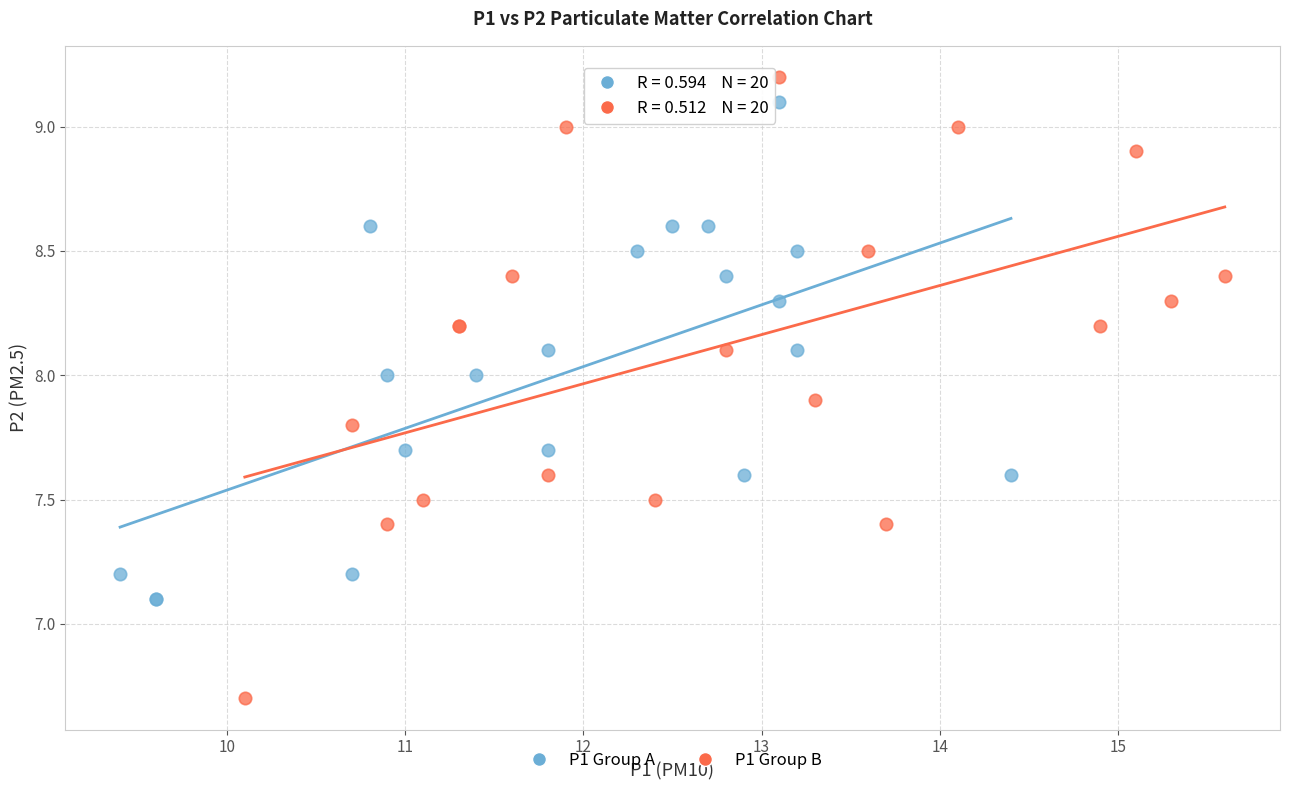

Which series has the largest Y range (max minus min)?

P1 Group B